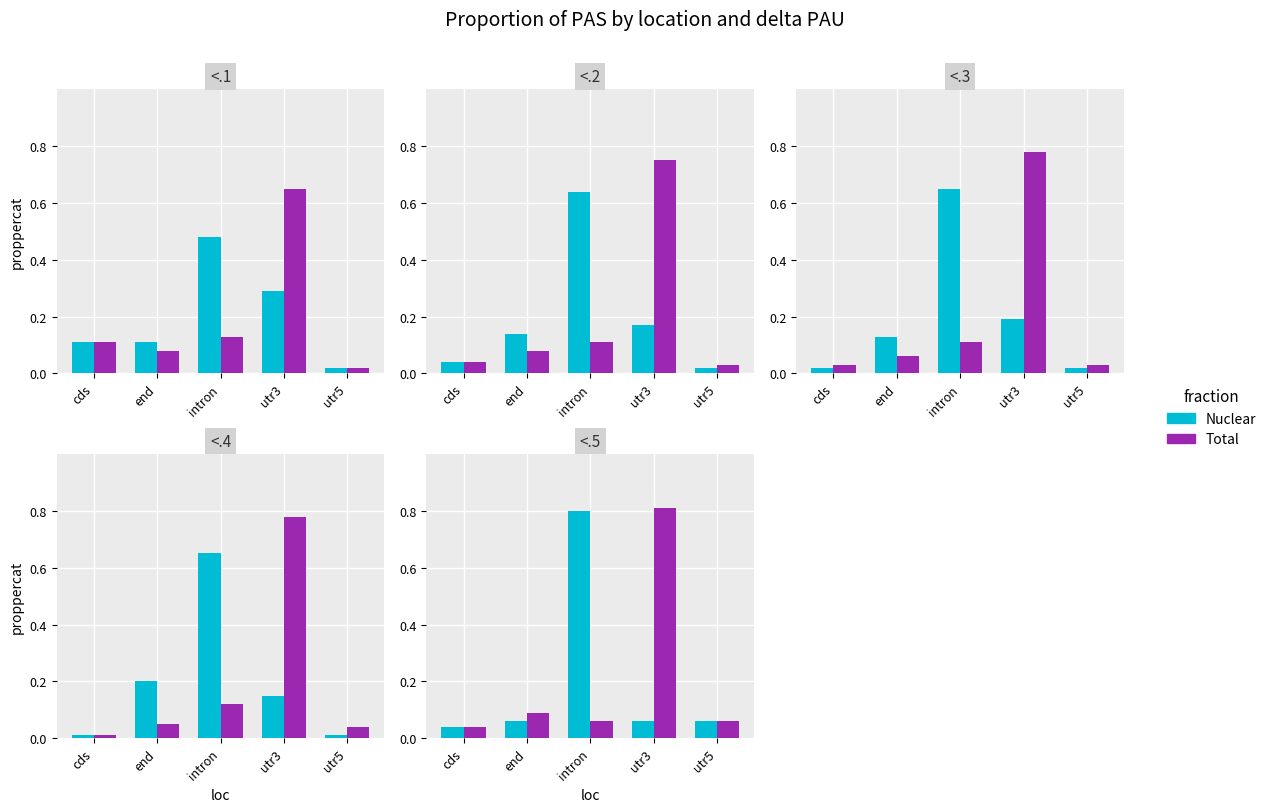

How many series are shown in this chart?

2